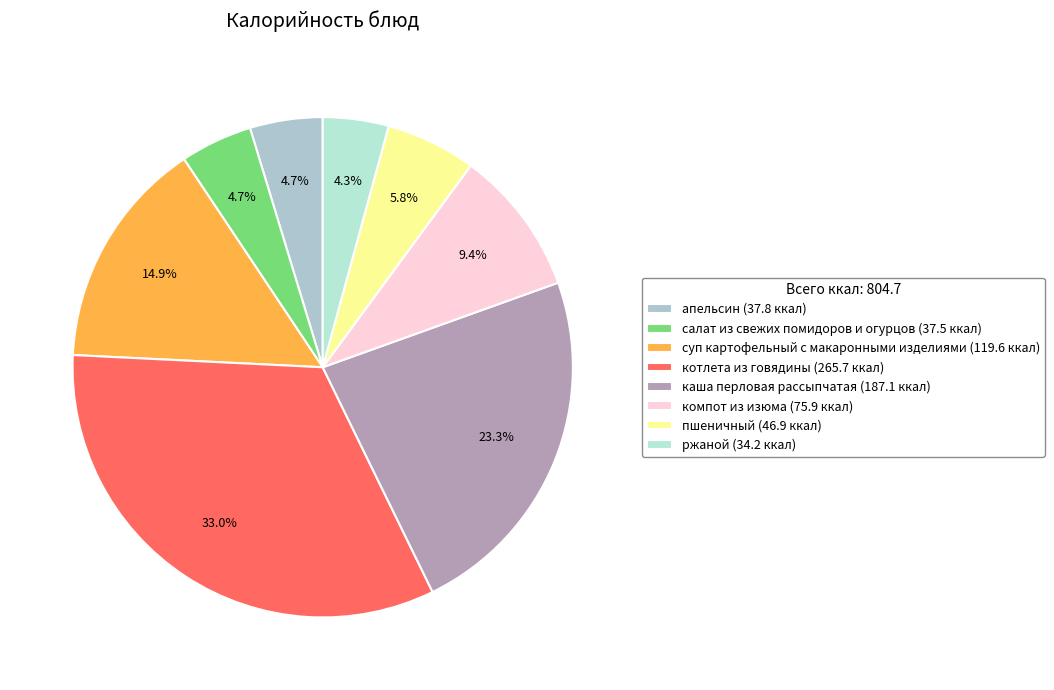

Does котлета из говядины represent more than half of the total?

No